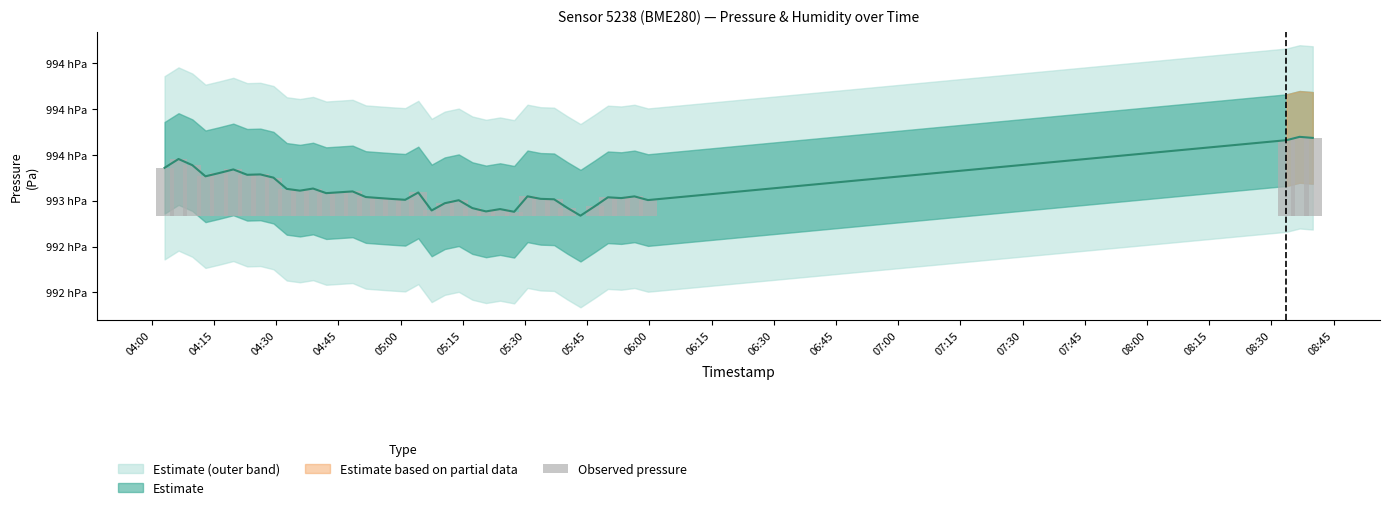

True or false: the data shows 17.7 at 21.

False